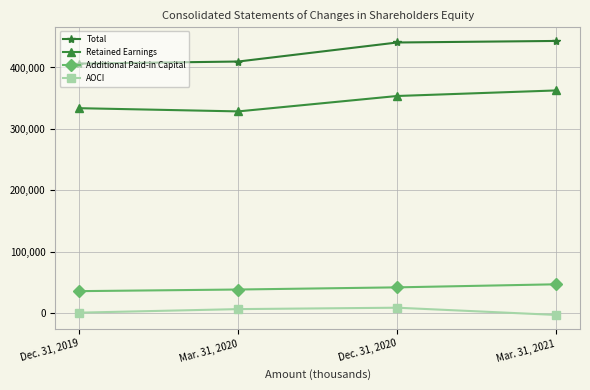

How many lines are shown in the chart?

4